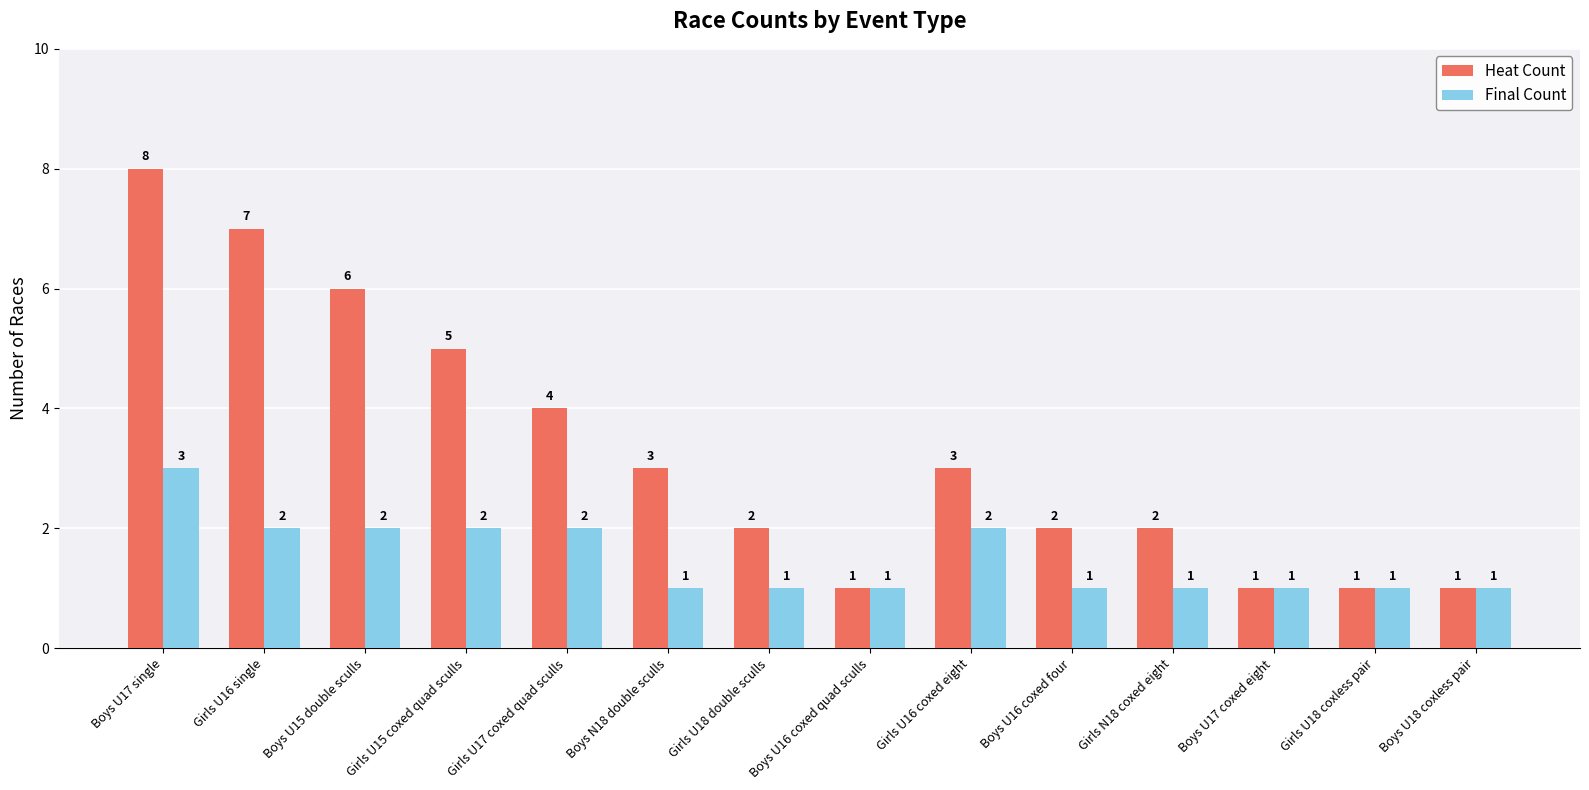

Where does the Heat Count series first go above 3?

Boys U17 single